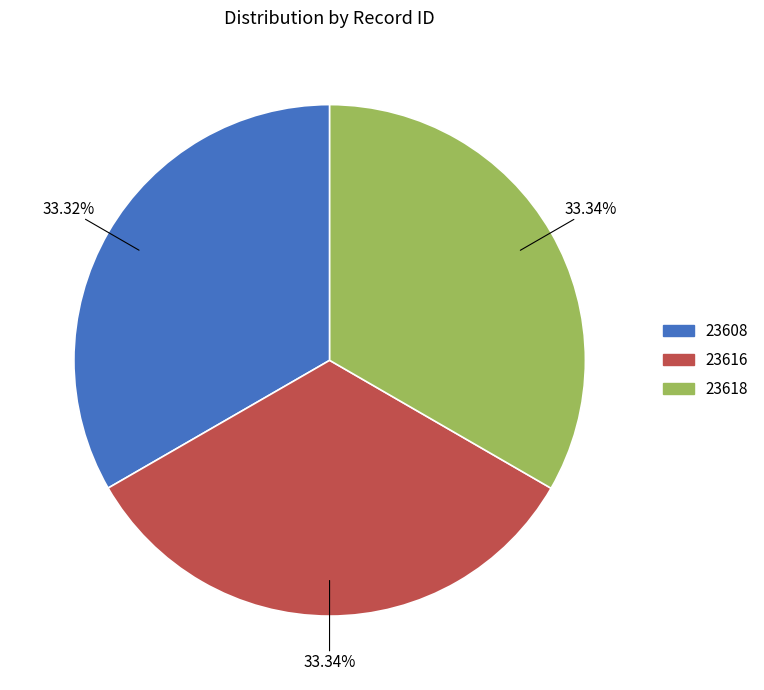

To the nearest percent, what percentage of the pie is 23618?

33%